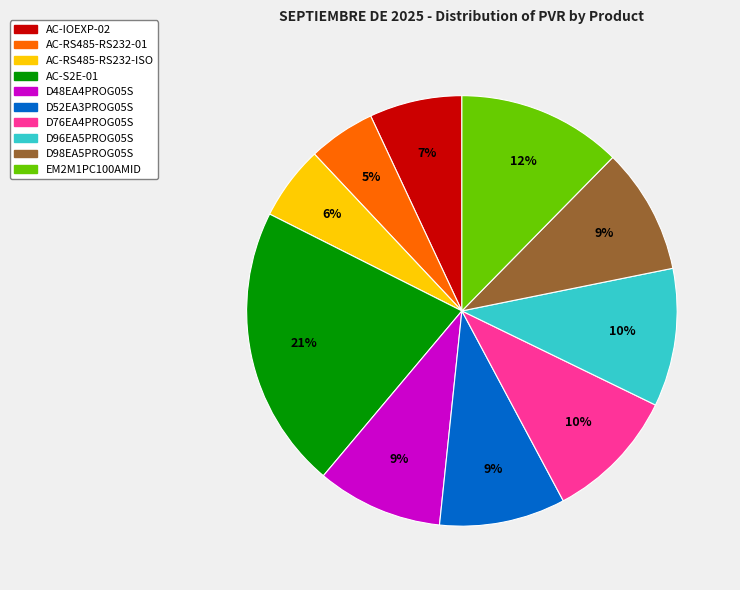

What percentage is the D48EA4PROG05S slice, to the nearest percent?

9%